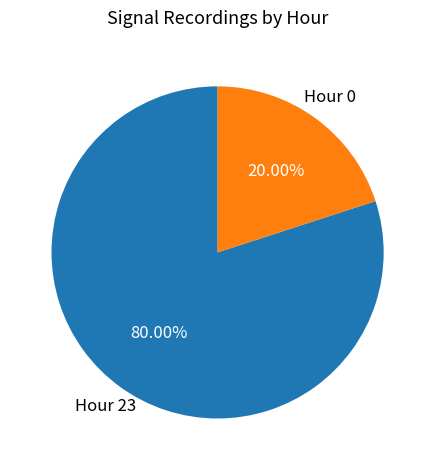

Which category has the biggest portion of the pie?

Hour 23